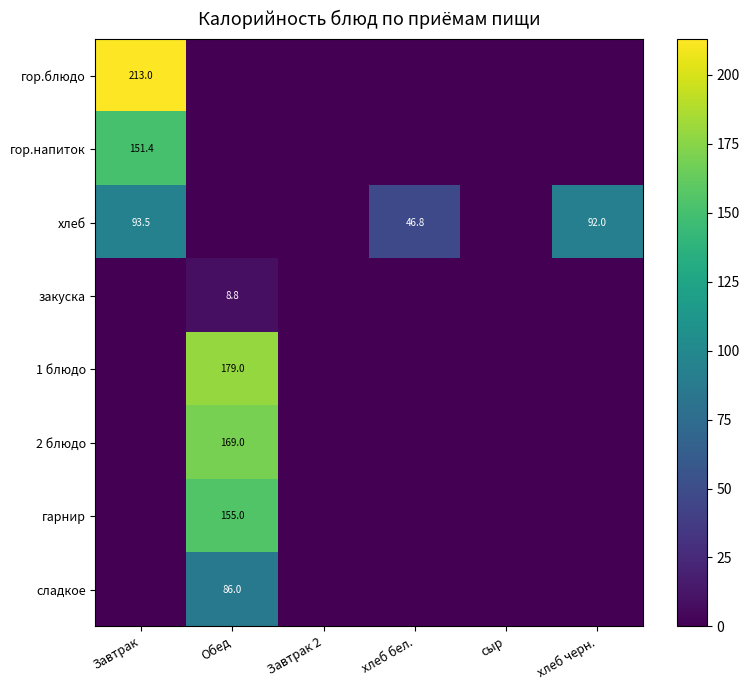

The value of хлеб at хлеб бел. is 46.8. True or false?

True